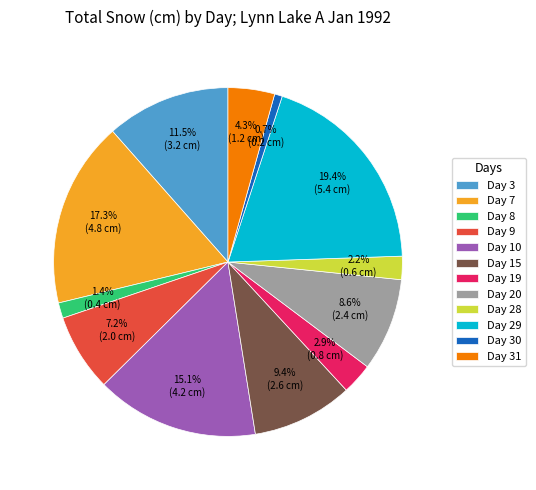

How many slices are in this pie chart?

12